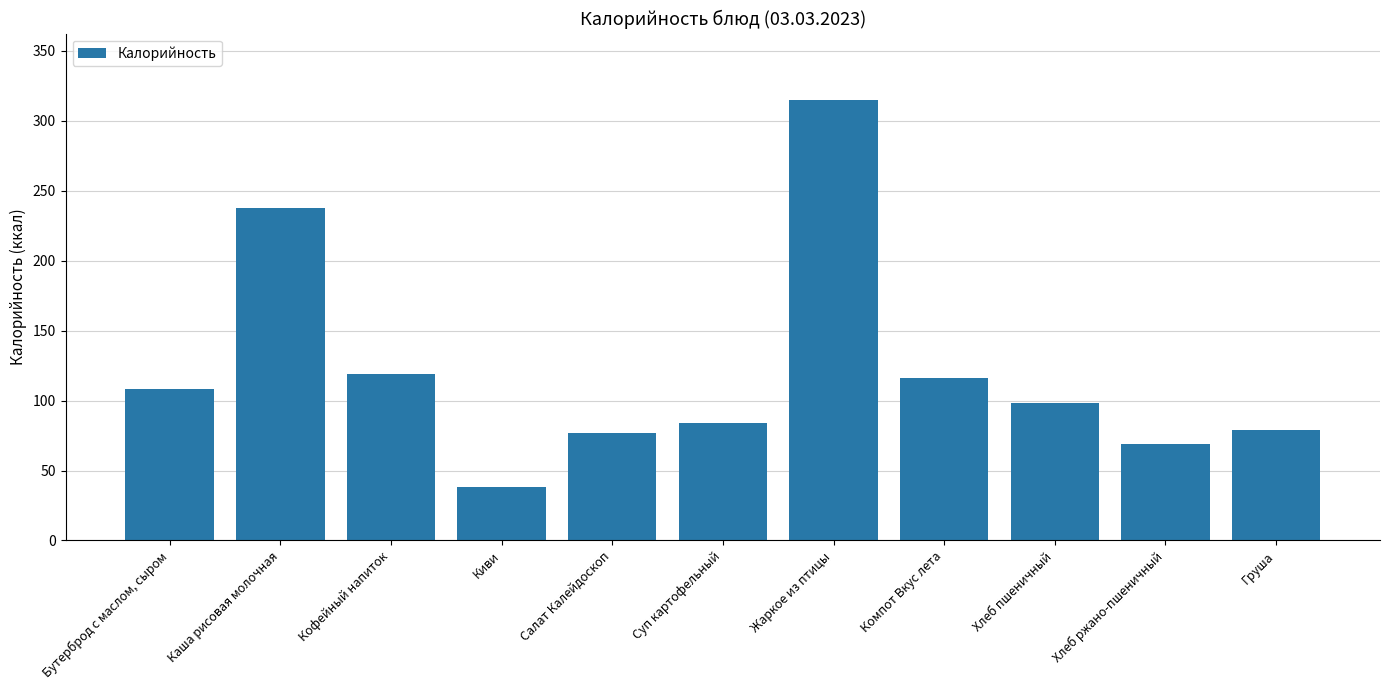

What is the change in value from Бутерброд с маслом, сыром to Хлеб пшеничный?

-10.1